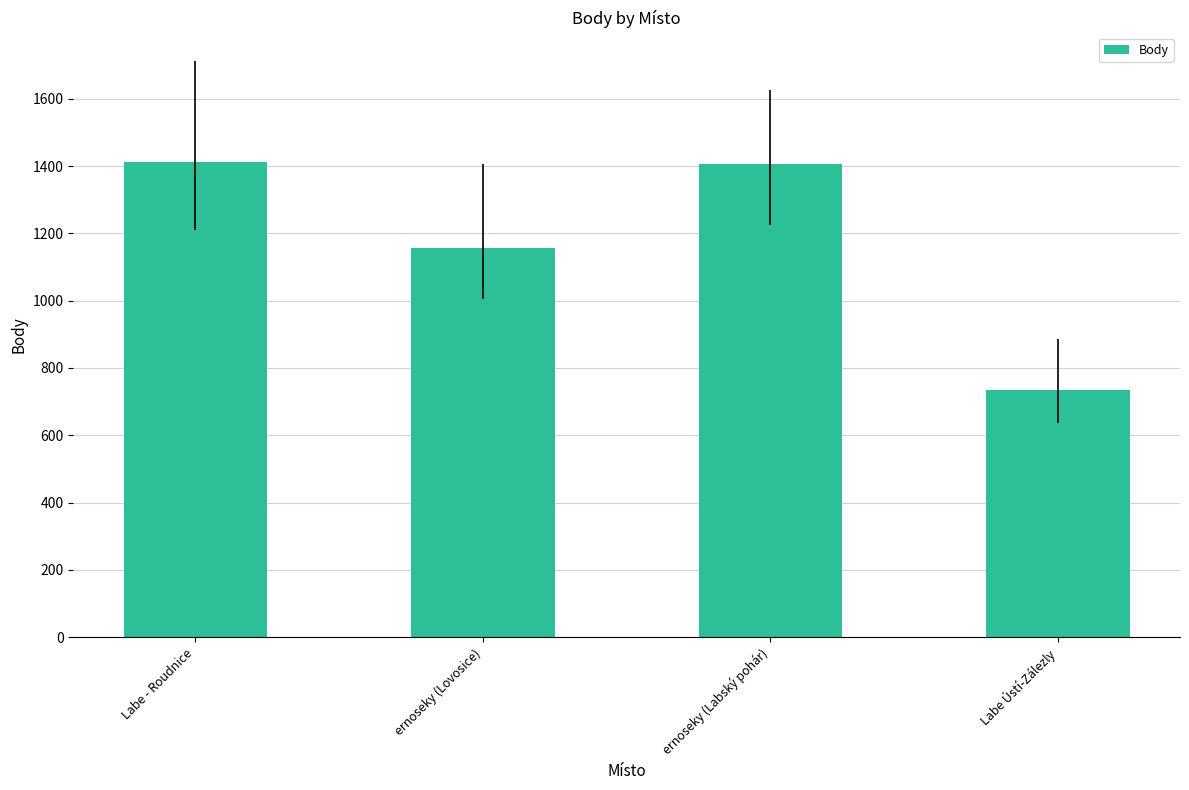

Which has a higher value, Labe - Roudnice or Labe Ústí-Zálezly?

Labe - Roudnice